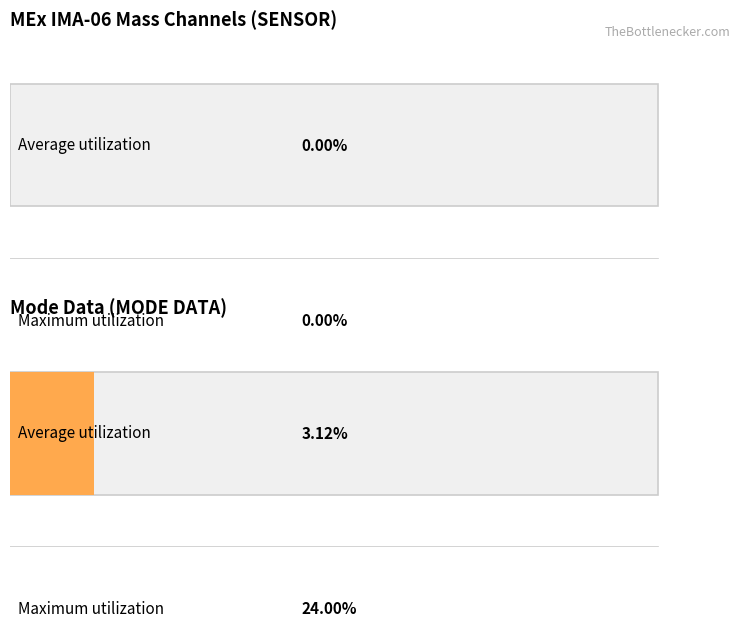

List the series in order of their overall mean, lowest first.

Average utilization, Maximum utilization